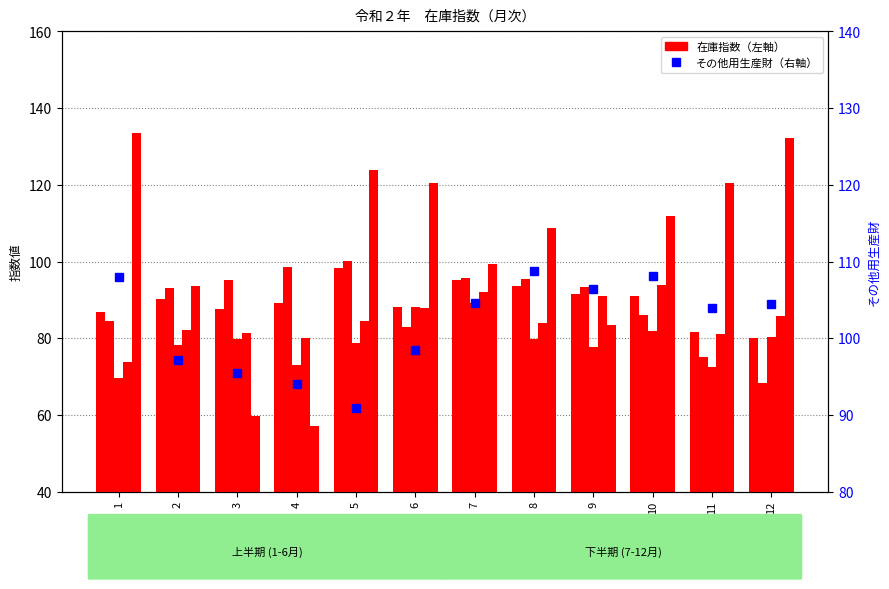

What is the average value of the 非耐久消費財 series?

89.0